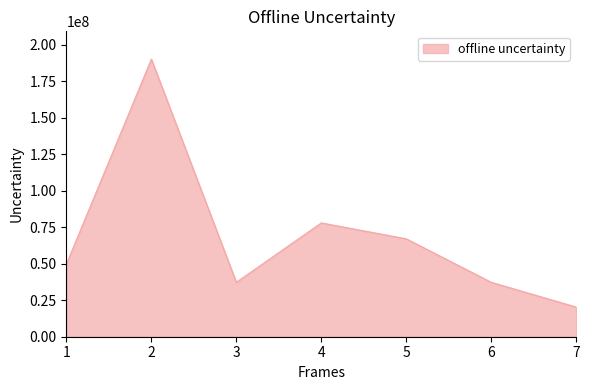

What is the approximate value at 7, to the nearest 100?

20308500